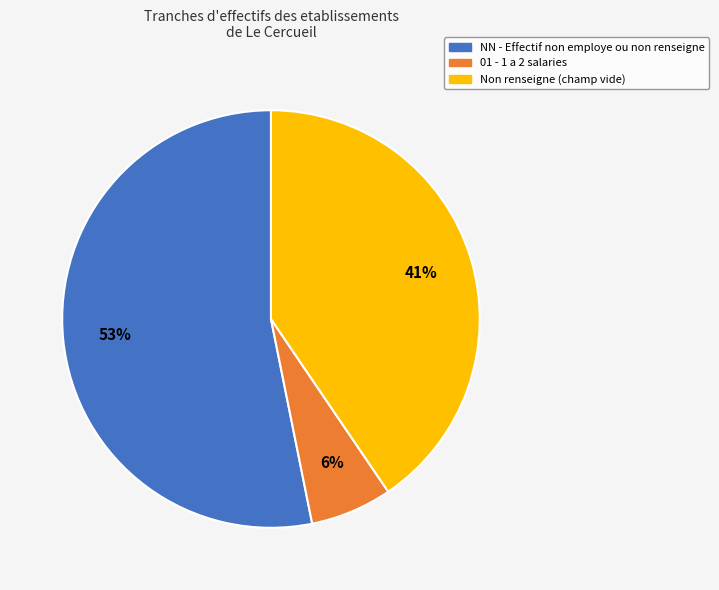

Does any single category account for the majority?

Yes